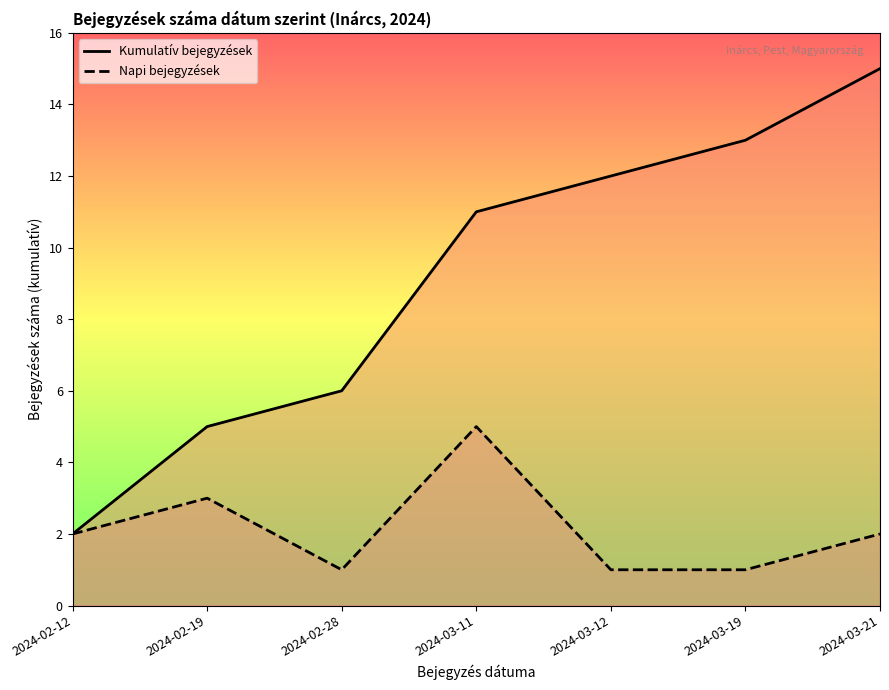

Which has a higher value, 2024-03-11 or 2024-02-28?

2024-03-11